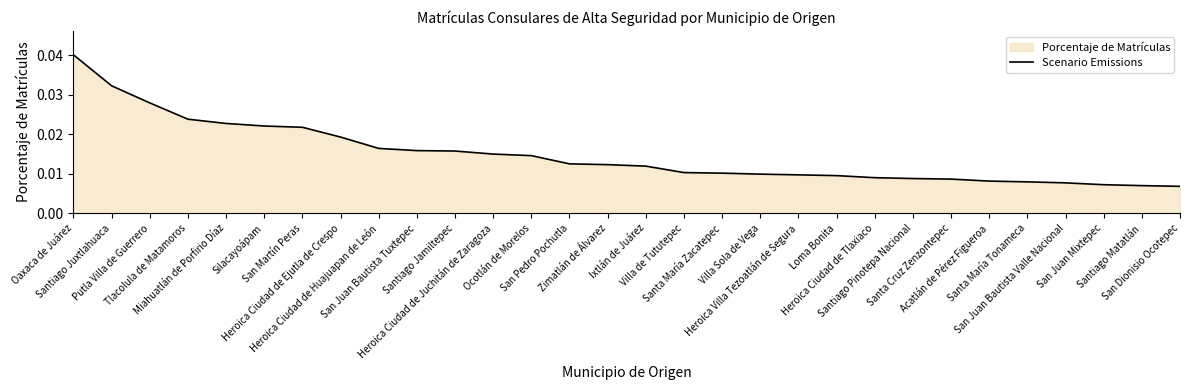

Which label corresponds to the smallest value in the chart?

San Dionisio Ocotepec